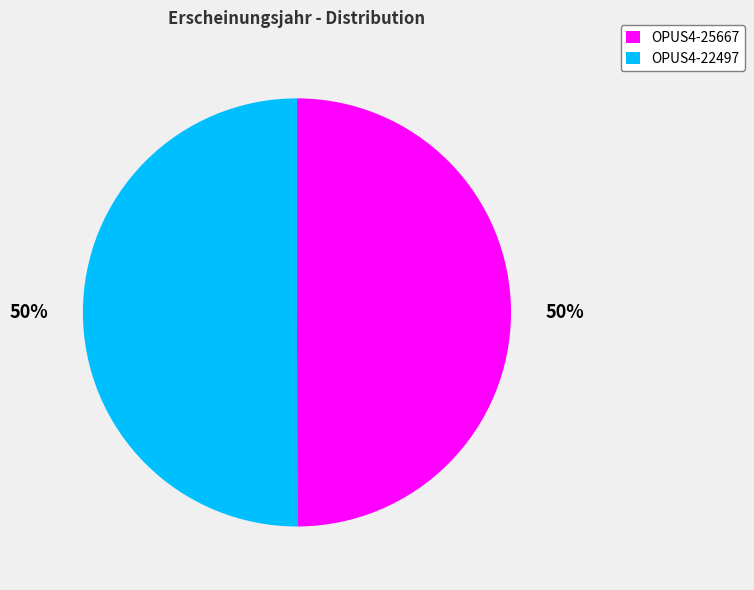

The OPUS4-25667 slice represents 65% of the pie. True or false?

False